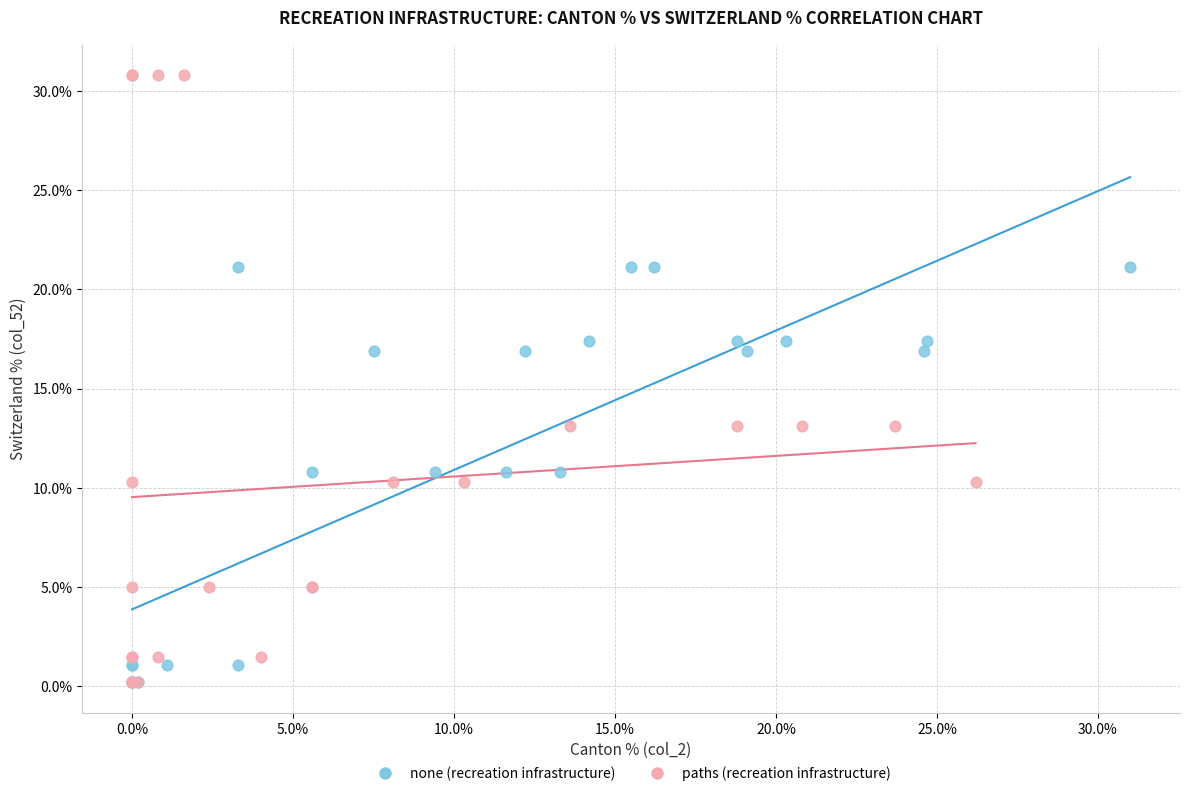

Which series has the widest spread of Y values?

paths (recreation infrastructure)